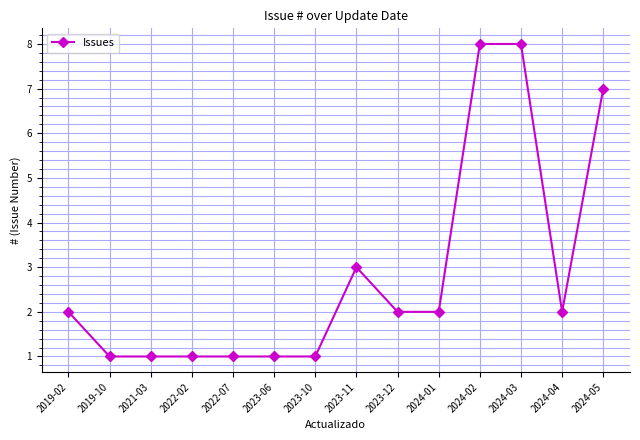

Reading right to left, what are all the values shown in this chart?

2024-05=7	2024-04=2	2024-03=8	2024-02=8	2024-01=2	2023-12=2	2023-11=3	2023-10=1	2023-06=1	2022-07=1	2022-02=1	2021-03=1	2019-10=1	2019-02=2